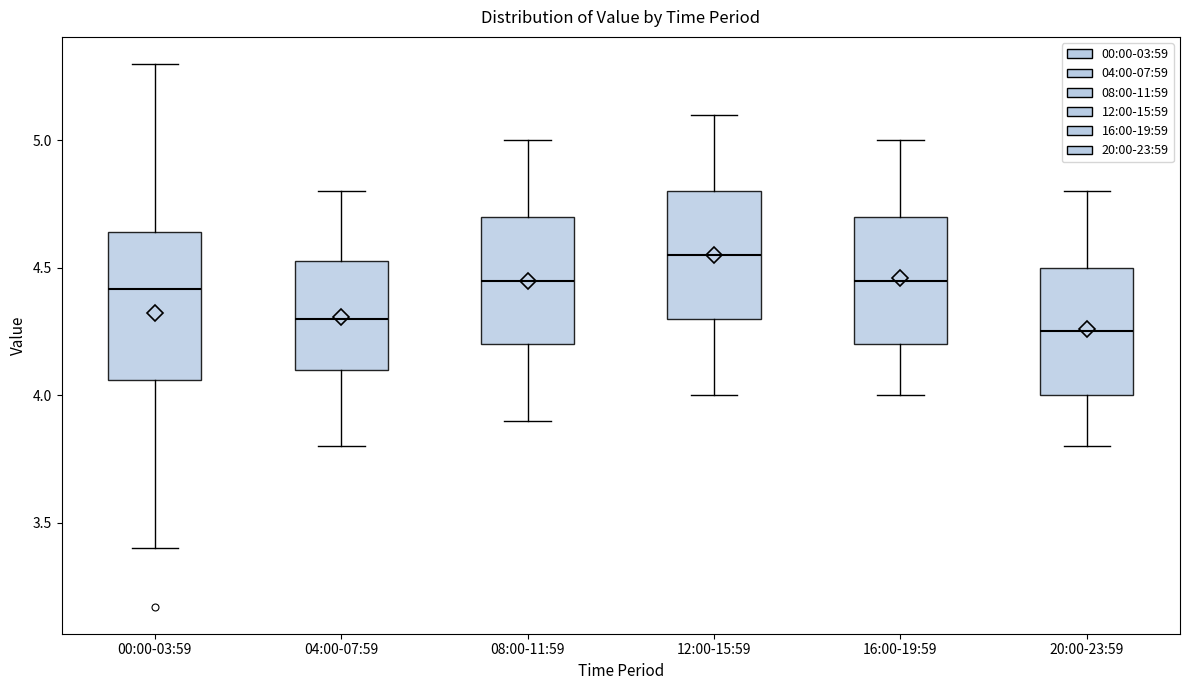

Reading left to right, transcribe this box plot: for each box, give where its median line is, the range the box spans, and where its two whiskers end, as read against the y-axis. The values are not printed on the chart, so give them approximately, as read against the axis.

00:00-03:59: median 4.40, box 4.05 to 4.65, whiskers 3.40 to 5.30
04:00-07:59: median 4.30, box 4.10 to 4.55, whiskers 3.80 to 4.80
08:00-11:59: median 4.45, box 4.20 to 4.70, whiskers 3.90 to 5.00
12:00-15:59: median 4.55, box 4.30 to 4.80, whiskers 4.00 to 5.10
16:00-19:59: median 4.45, box 4.20 to 4.70, whiskers 4.00 to 5.00
20:00-23:59: median 4.25, box 4.00 to 4.50, whiskers 3.80 to 4.80